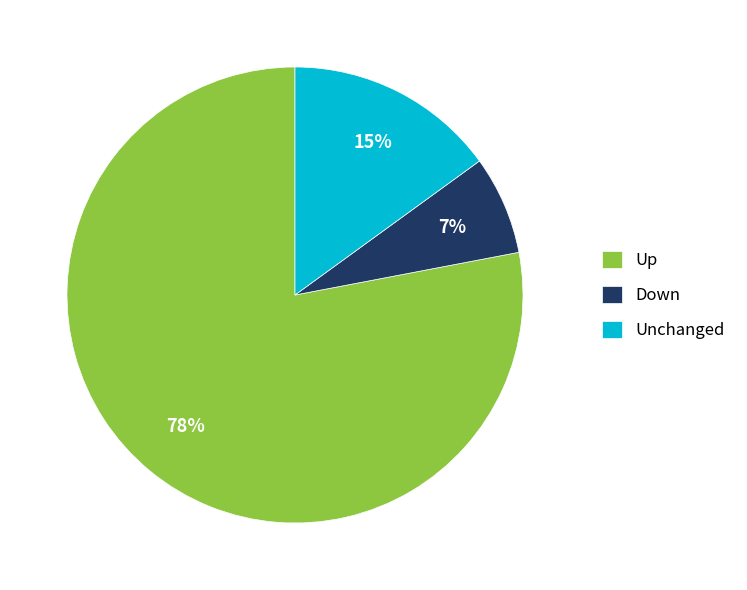

Is there any slice that represents more than half of the pie?

Yes